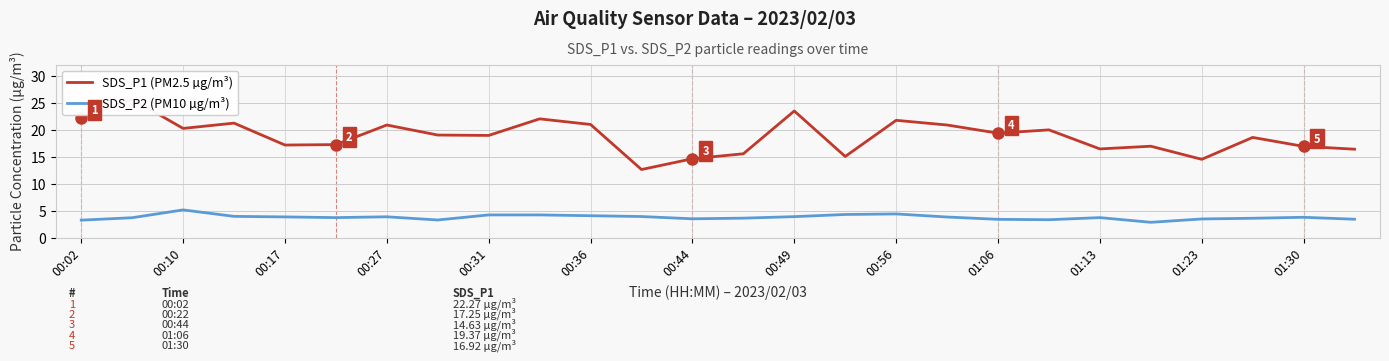

At how many categories does at least one series exceed 16?

21